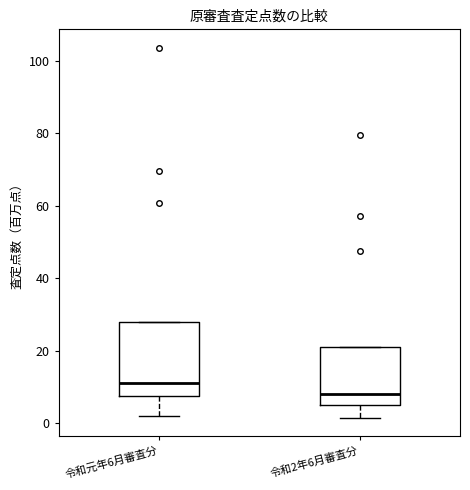

Reading left to right, transcribe this box plot: for each box, give where its median line is, the range the box spans, and where its two whiskers end, as read against the y-axis. The values are not printed on the chart, so give them approximately, as read against the axis.

令和元年6月審査分: median 10, box 8 to 28, whiskers 2 to 28
令和2年6月審査分: median 8, box 6 to 22, whiskers 2 to 22